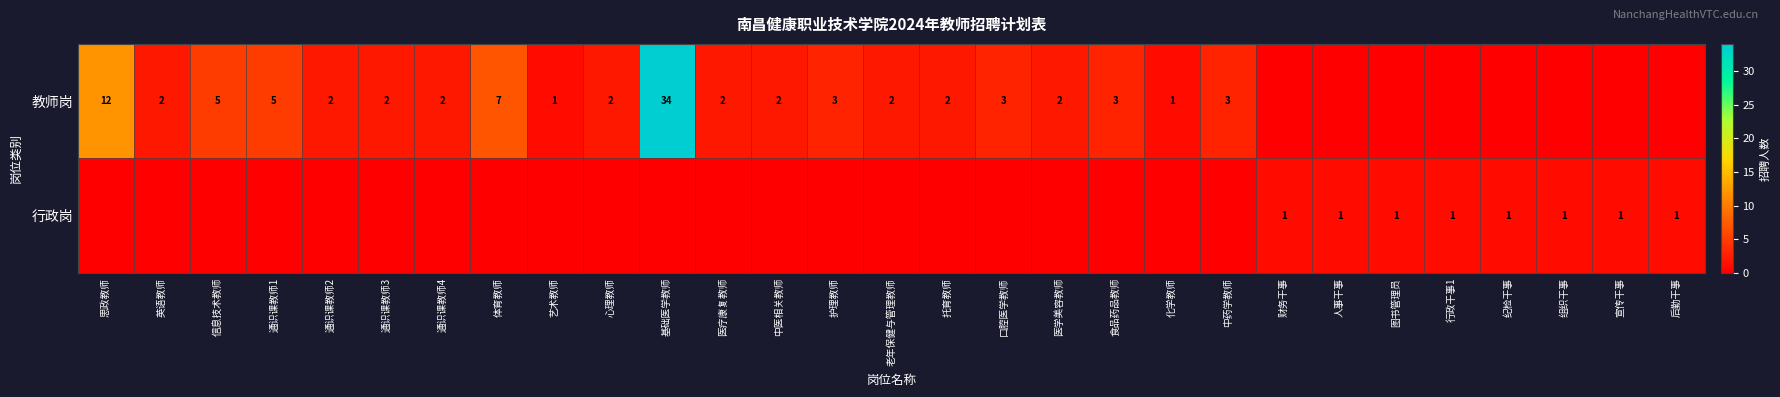

Is it true that 教师岗 equals 1 at 口腔医学教师?

False